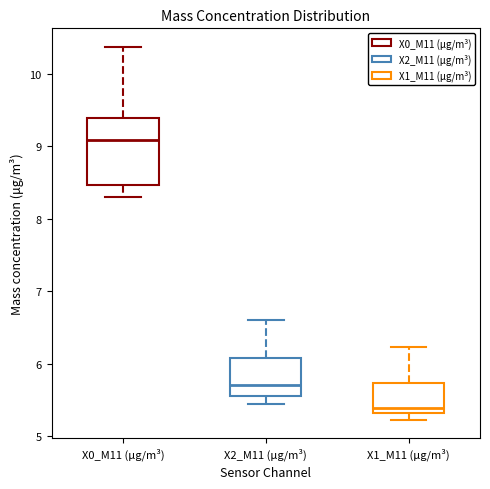

Comparing the boxes themselves (not the whiskers), which one is the tallest?

X0_M11 (μg/m³)